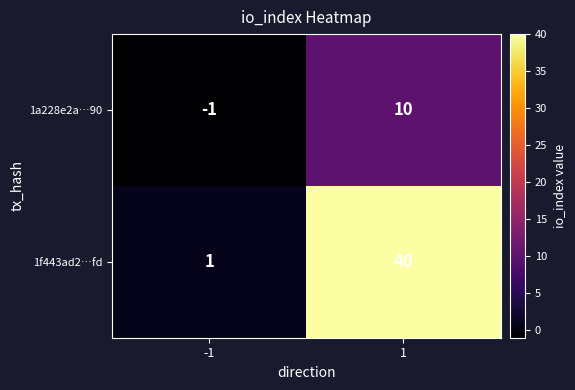

True or false: 1a228e2a…90 has a value of -2 at -1.

False